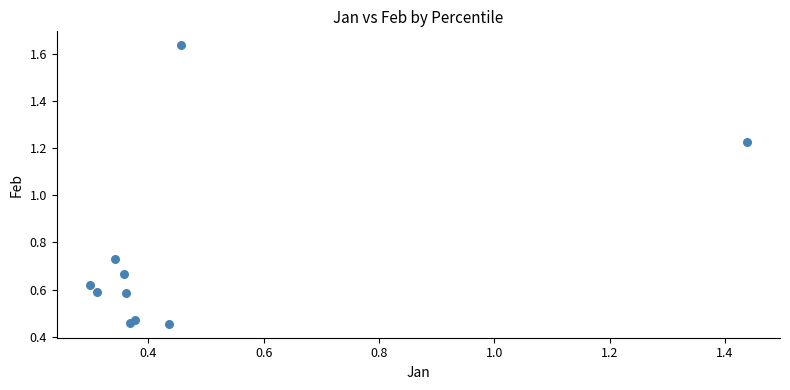

What is the range of X values (max minus min)?

1.1